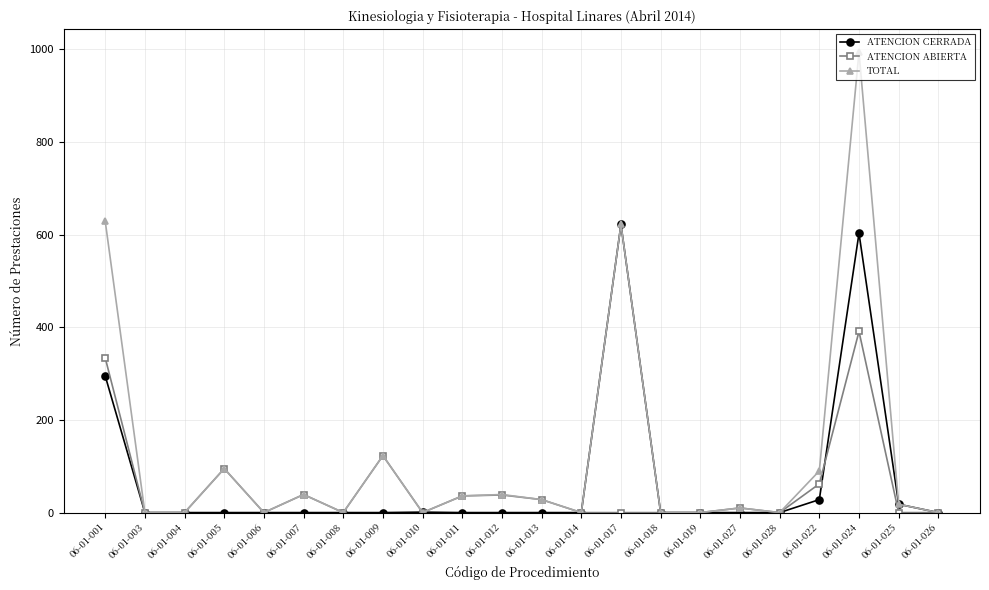

What is the highest value of the TOTAL series?

994